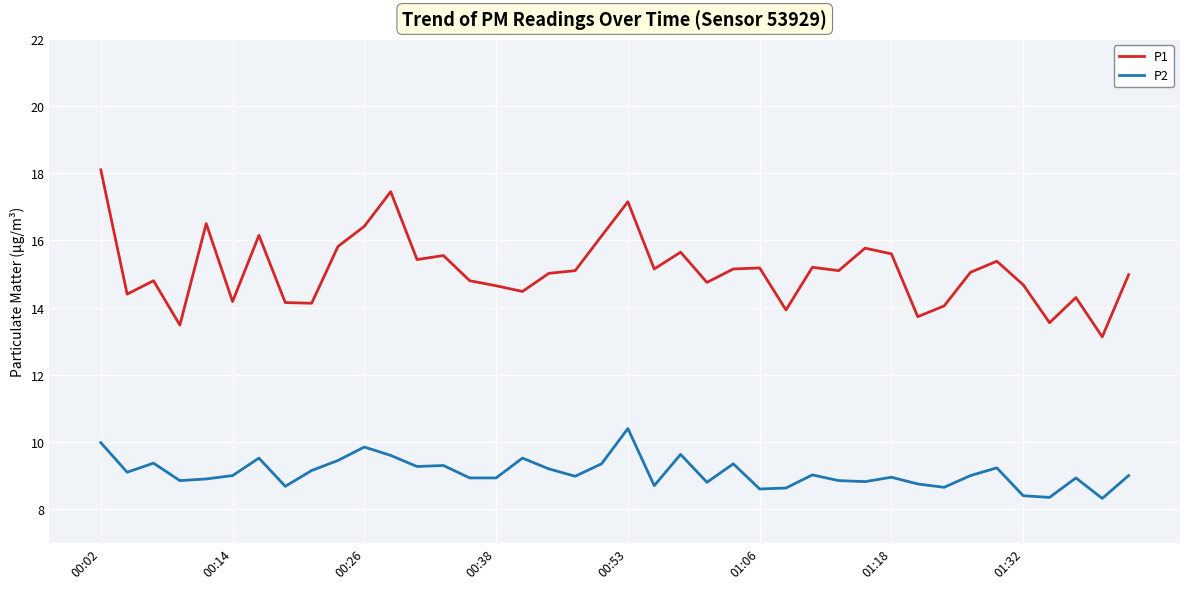

How many lines are shown in the chart?

2